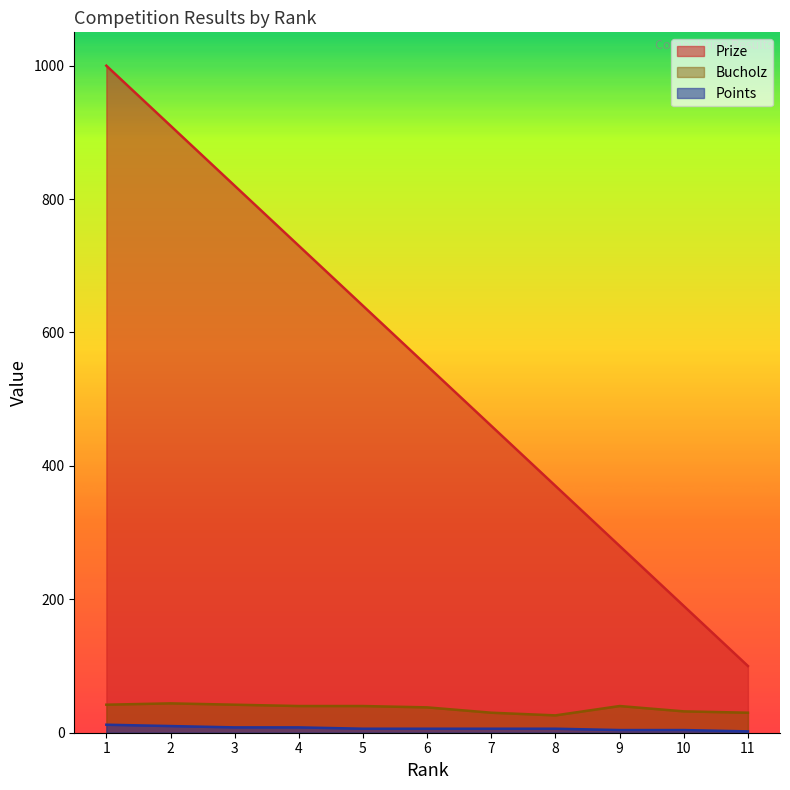

Which series has the largest total across all categories?

Prize